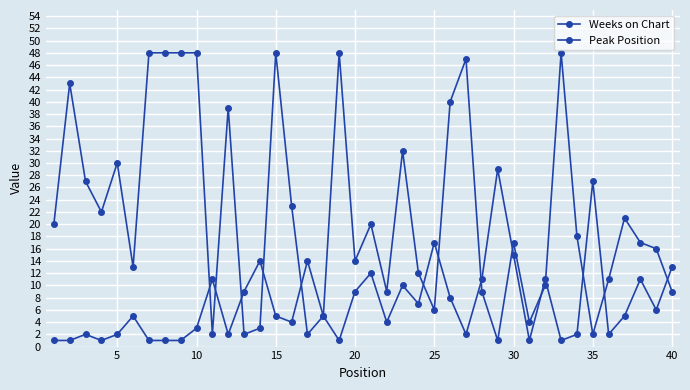

Is this an area chart (filled region under the line)?

No